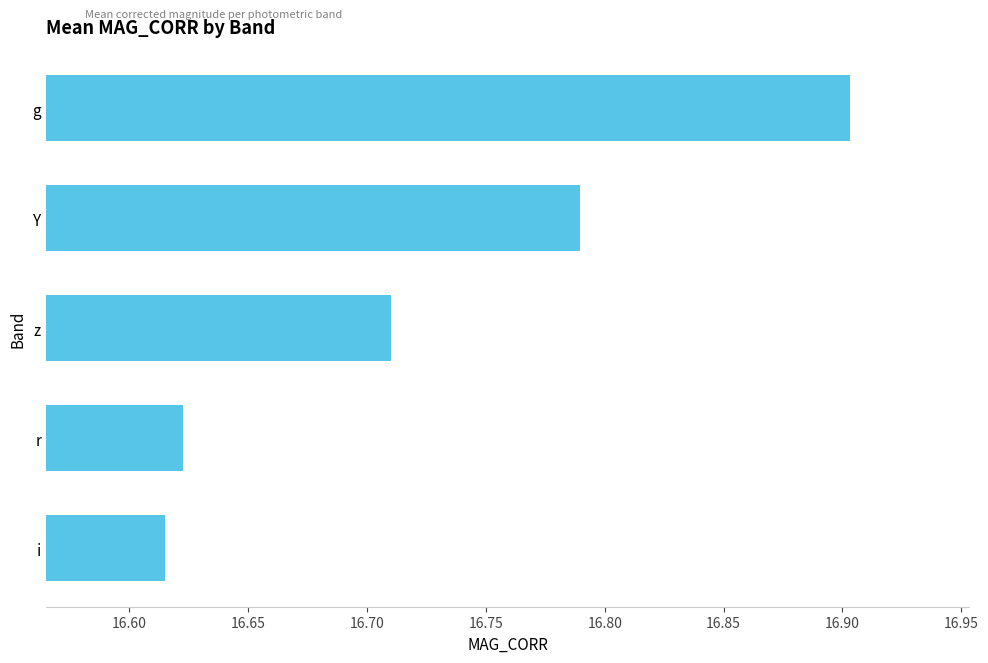

How many values are between 16 and 17?

5